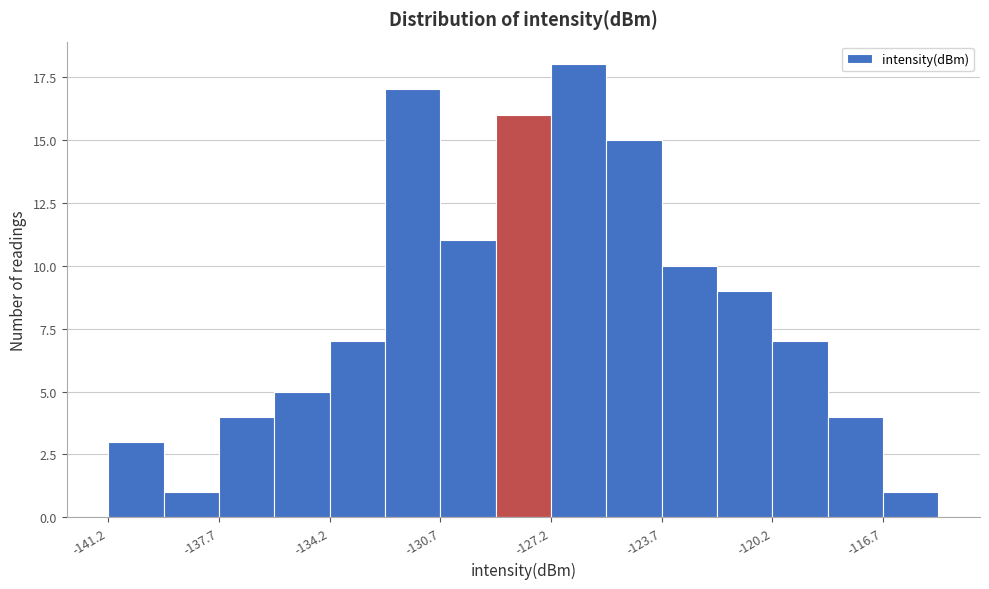

Around what value on the x-axis is the tallest bar? Give the approximate position of its centre, as read against the axis.

-126.5